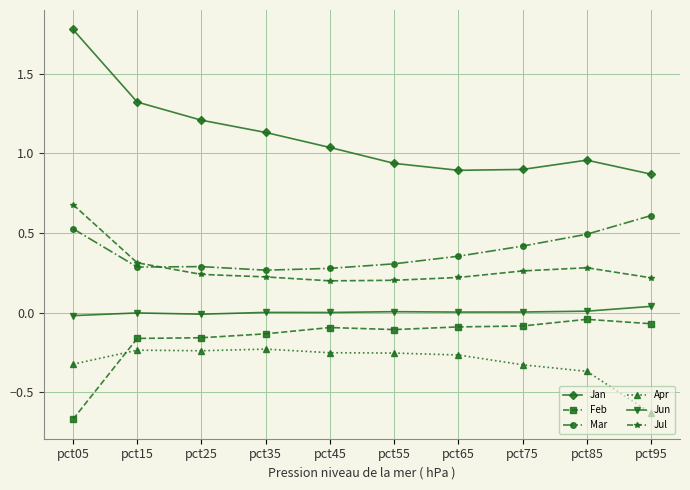

Is this an area chart (filled region under the line)?

No